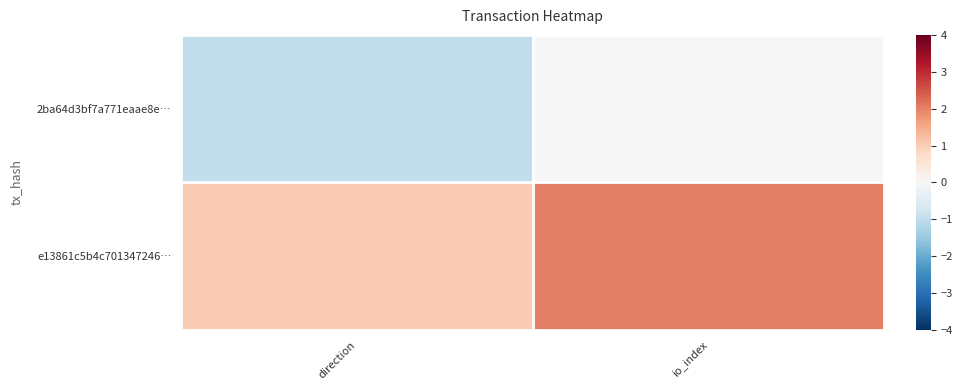

Between io_index and direction, which is larger?

io_index